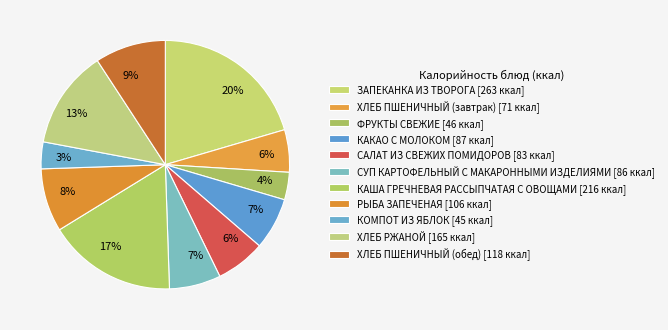

Which slice is the largest?

ЗАПЕКАНКА ИЗ ТВОРОГА